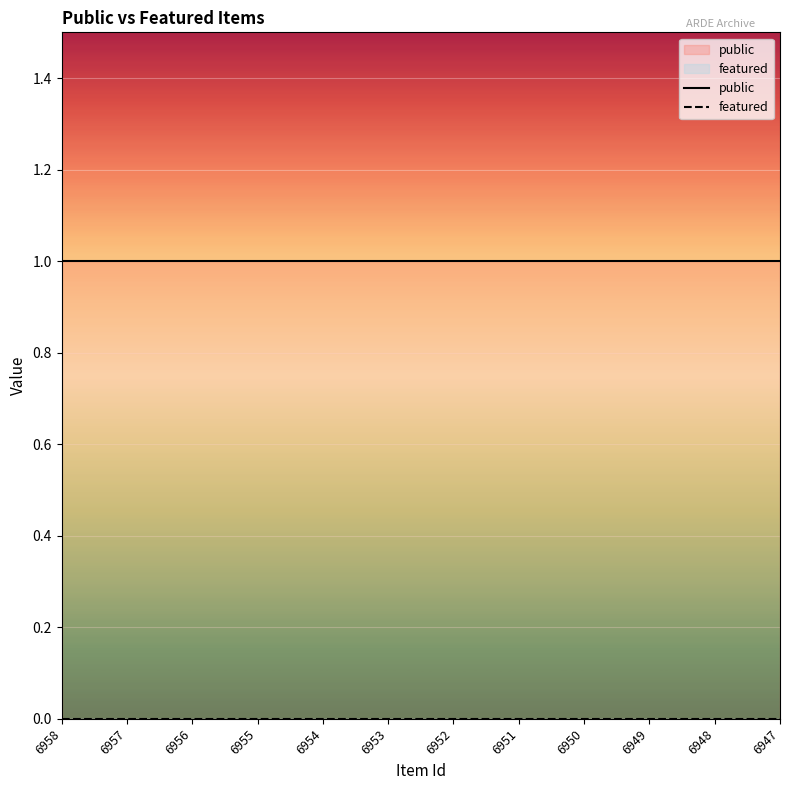

At which category is the sum across all series the highest?

6958